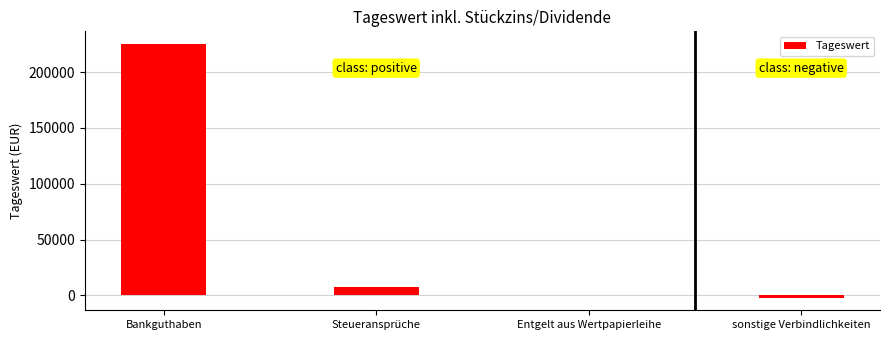

What is the sum of all values?

230617.0